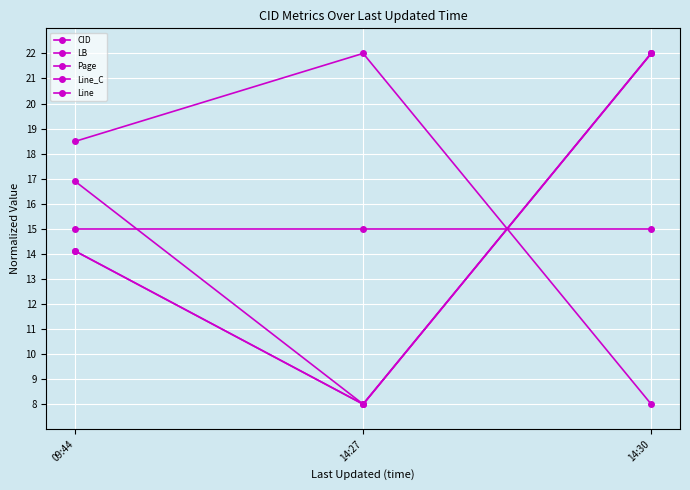

How many lines are shown in the chart?

5